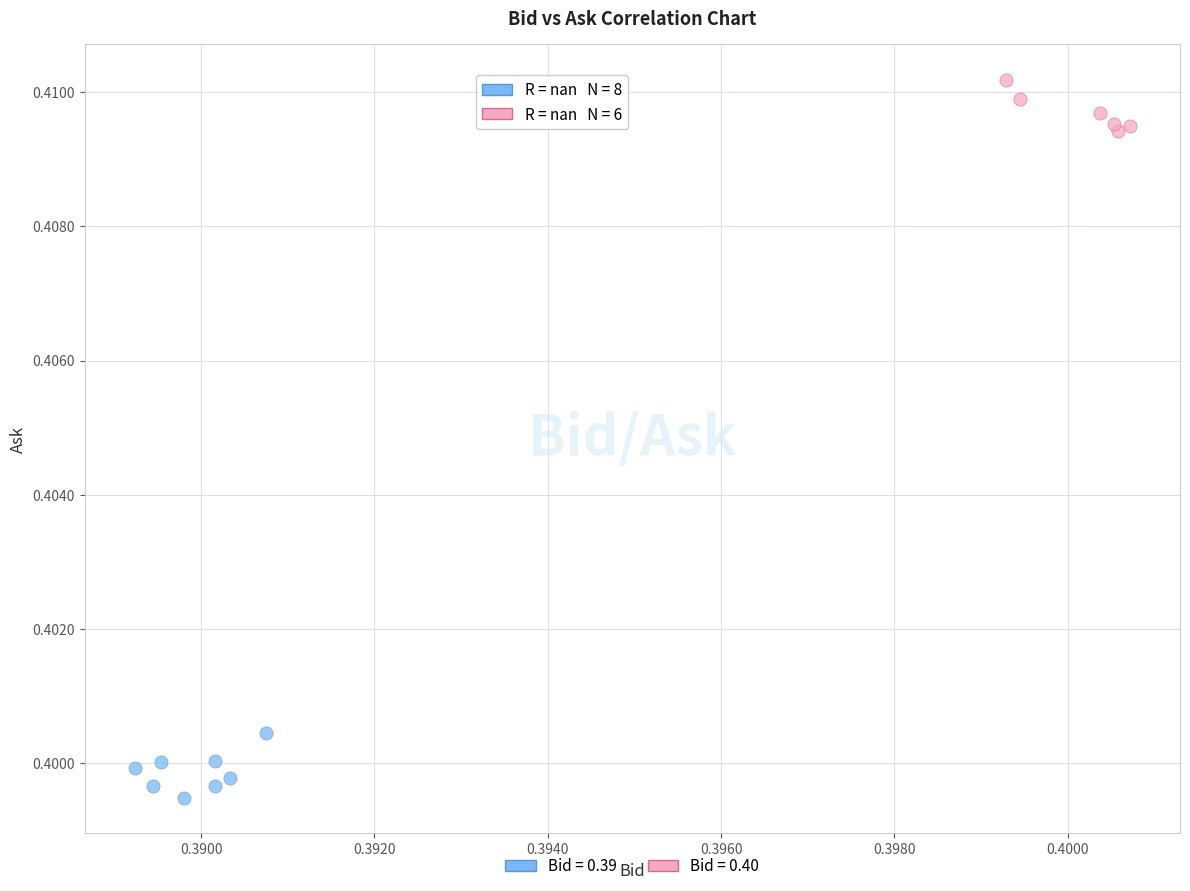

Which series contains the lowest Y value?

Bid = 0.39